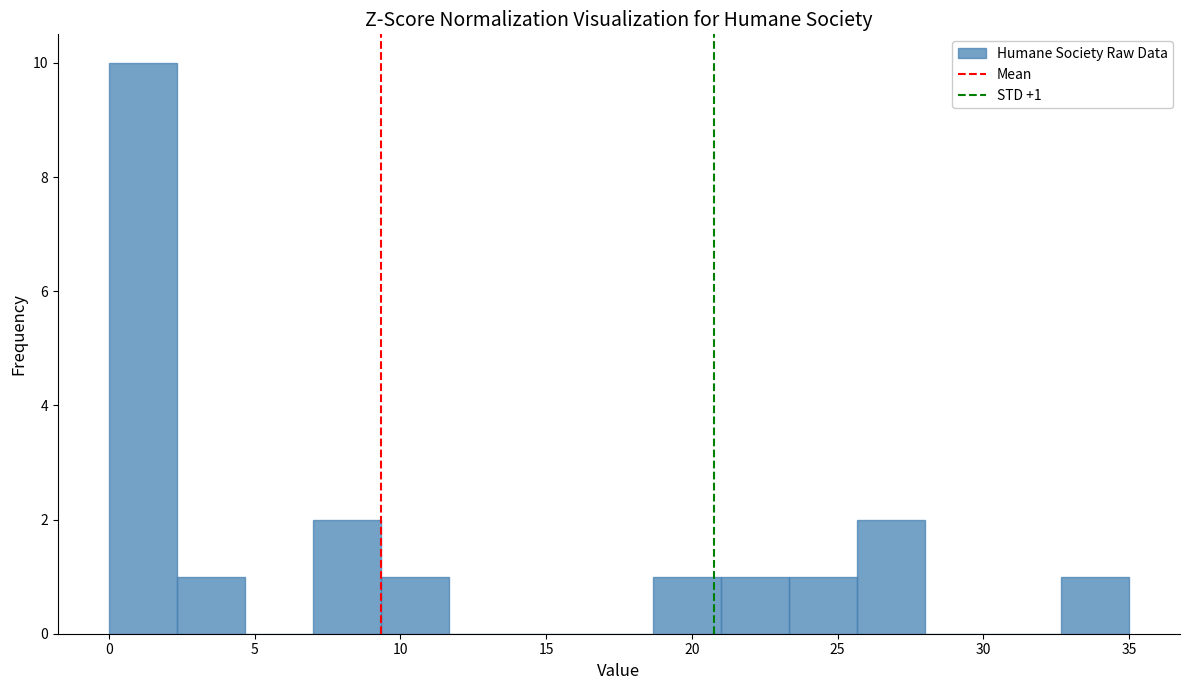

Which range on the x-axis has the tallest bar?

0.0 to 2.5